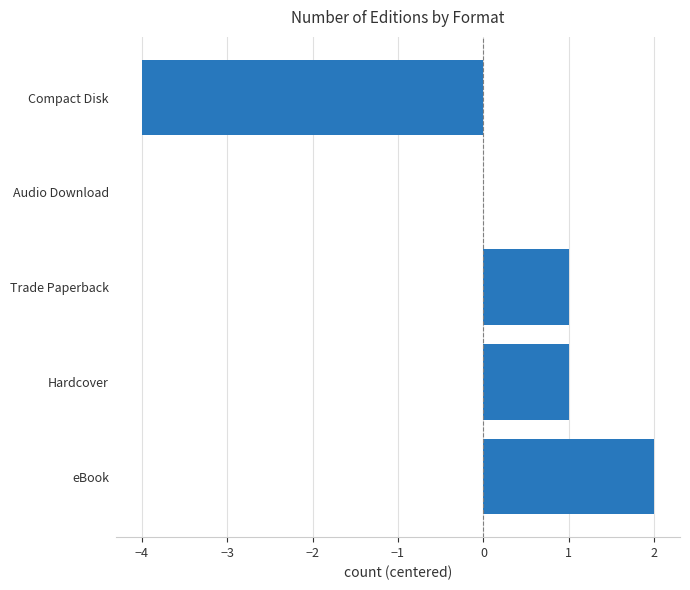

The value at Compact Disk is -4. True or false?

True